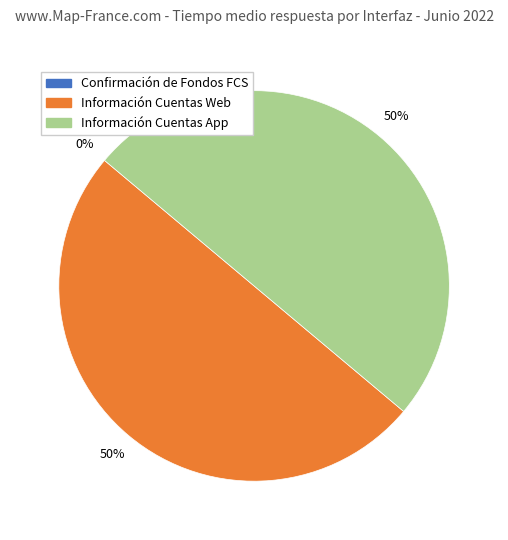

Rank the categories by value from highest to lowest.

Información Cuentas Web, Información Cuentas App, Confirmación de Fondos FCS